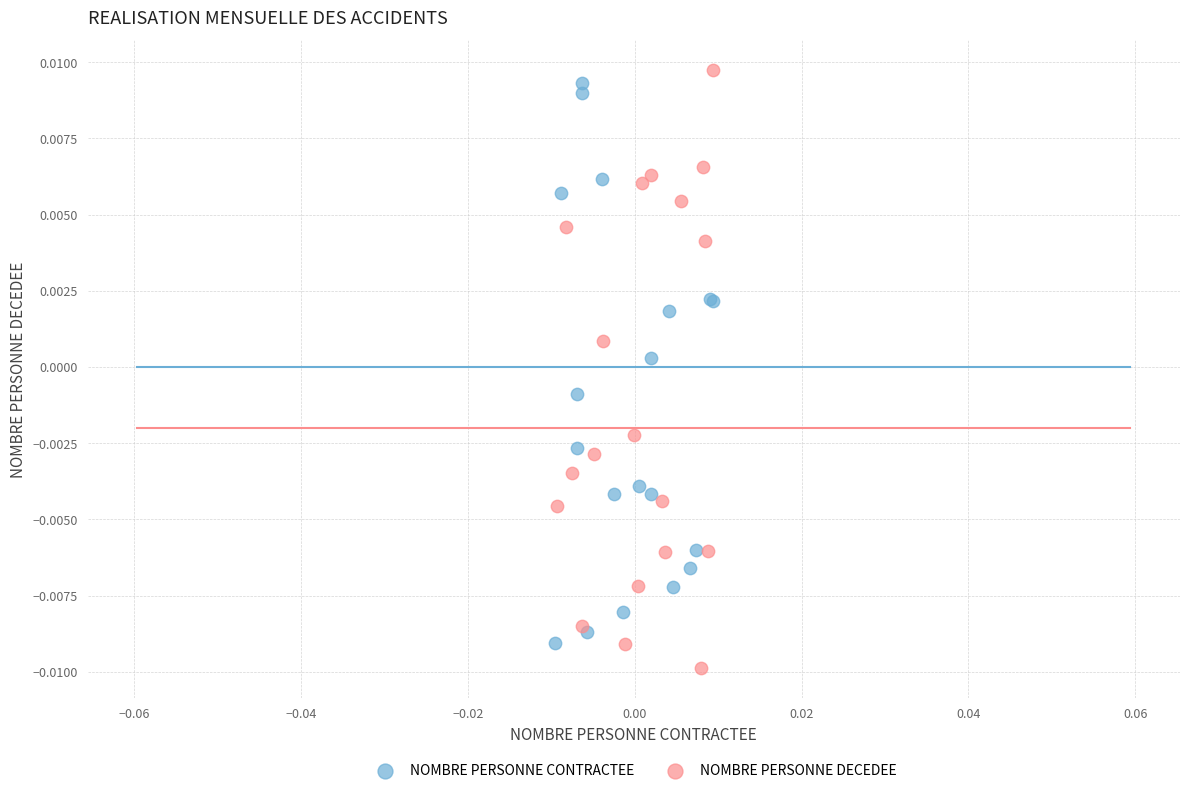

What are all the series names shown in the legend?

NOMBRE PERSONNE CONTRACTEE, NOMBRE PERSONNE DECEDEE